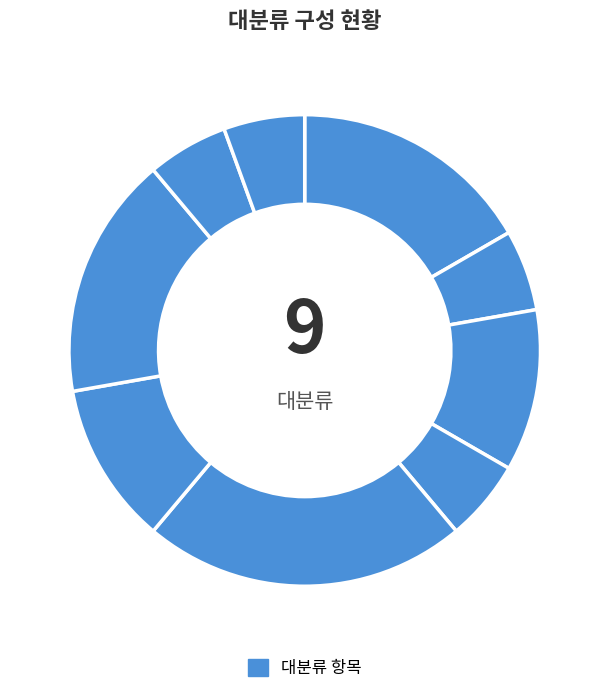

Count the number of slices in the pie.

9